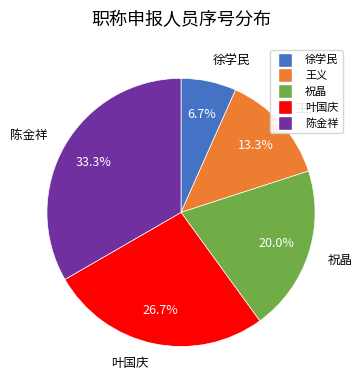

Which category has the smallest portion of the pie?

徐学民